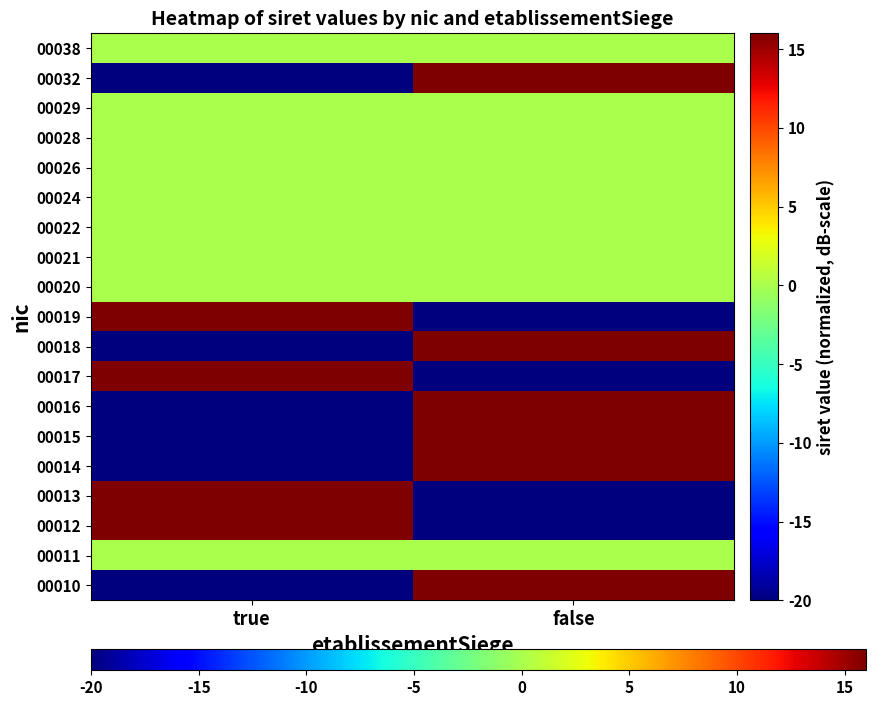

What is the greatest value displayed?

16